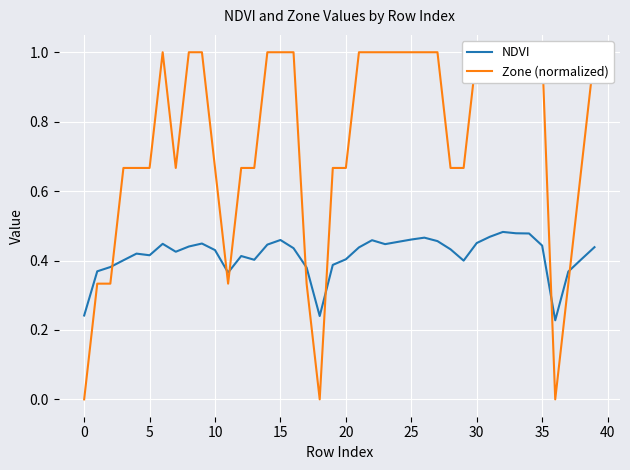

In NDVI, how many points are lower than both neighbors (excluding endpoints)?

8